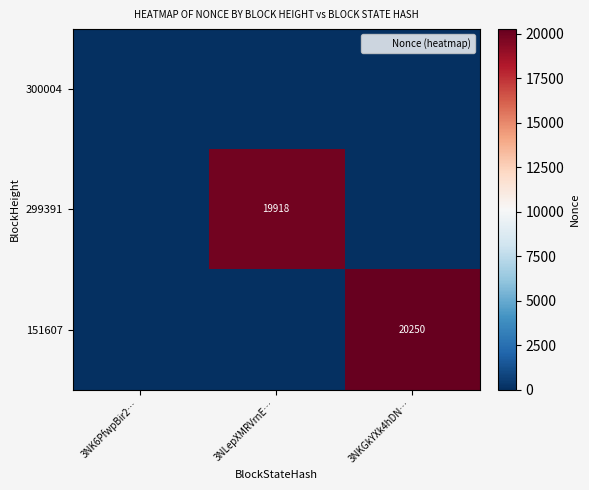

Which series changed the most between 3NLepXMRVrnE… and 3NKGkYXk4hDN…?

151607